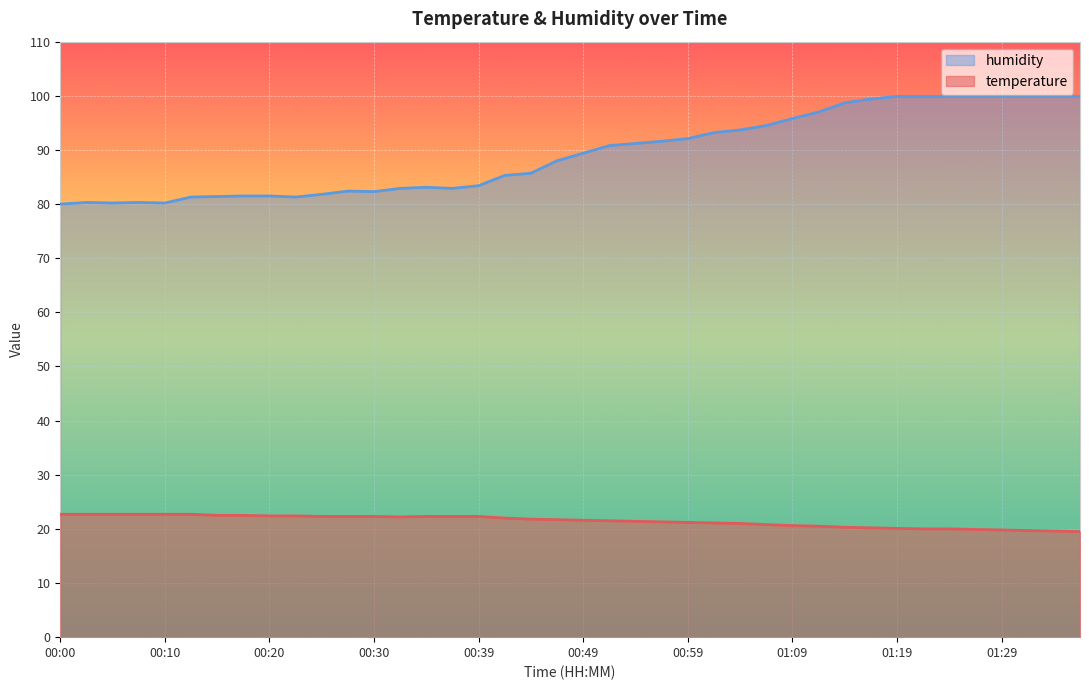

How many lines are shown in the chart?

2